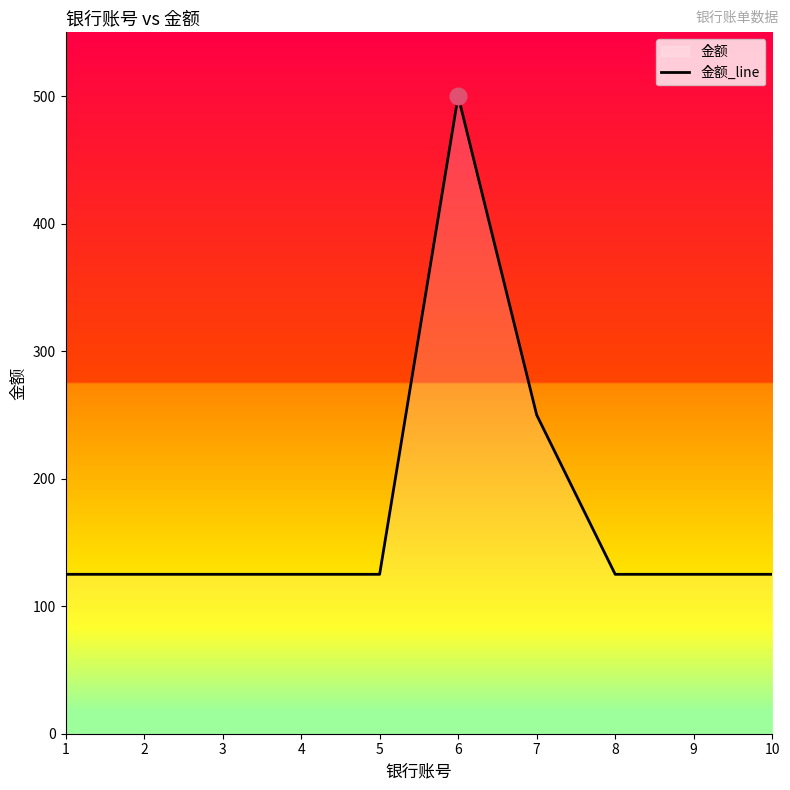

Which has a higher value, 6 or 10?

6